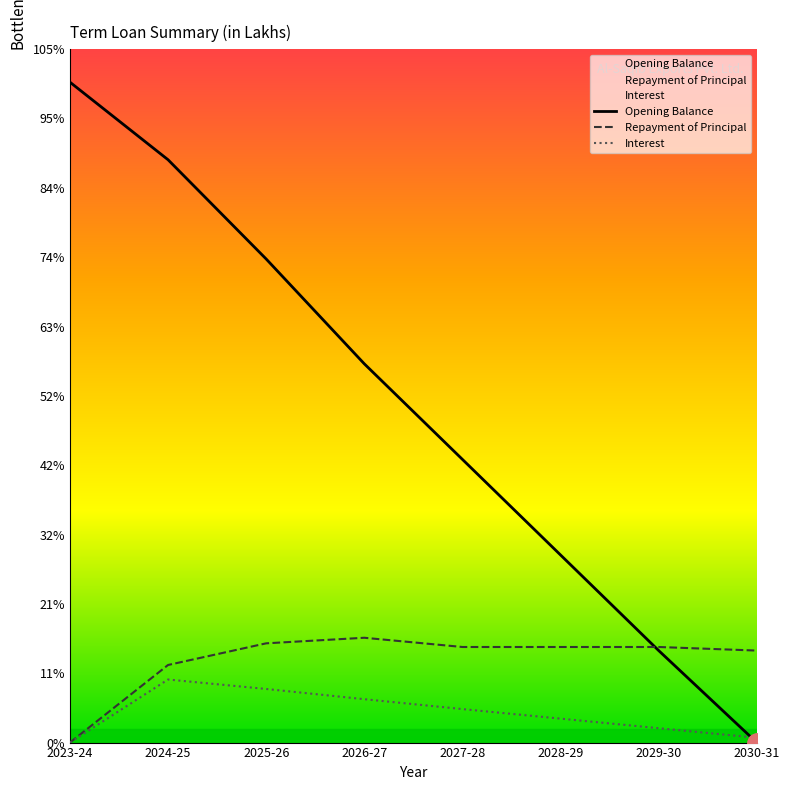

True or false: Opening Balance and Repayment of Principal cross at least once.

True